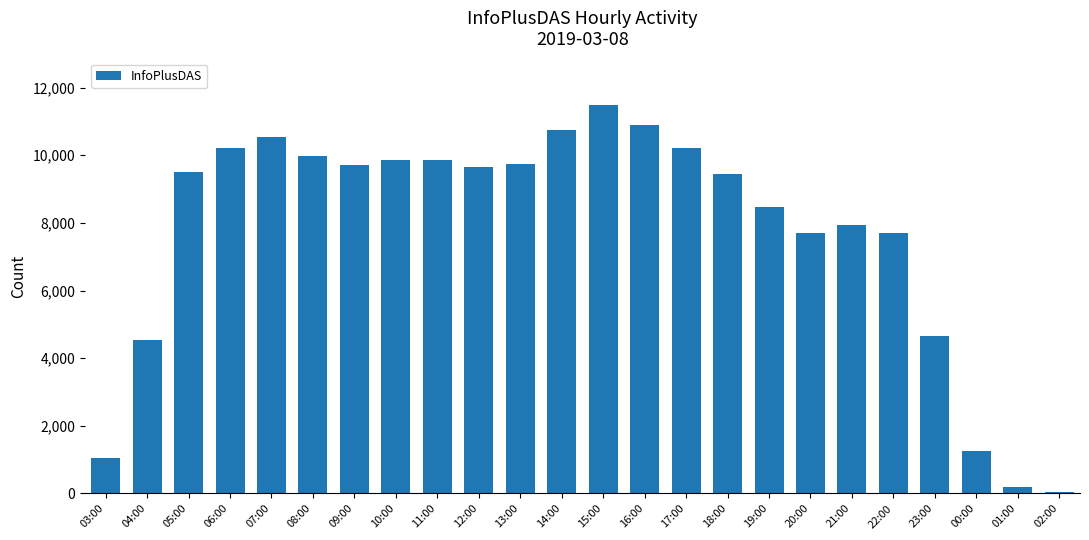

What is the change in value from 16:00 to 17:00?

-666